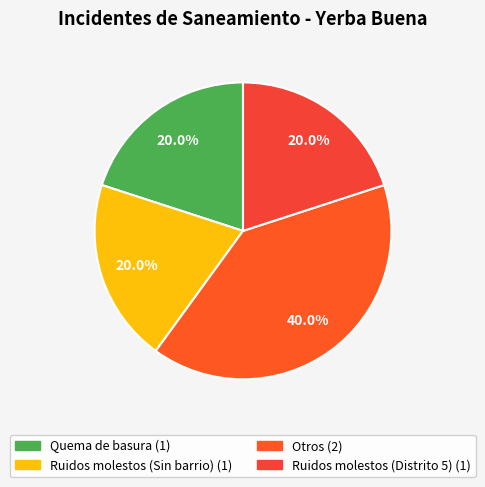

What is the total percentage of Ruidos molestos (Distrito 5) and Otros?

60.0%